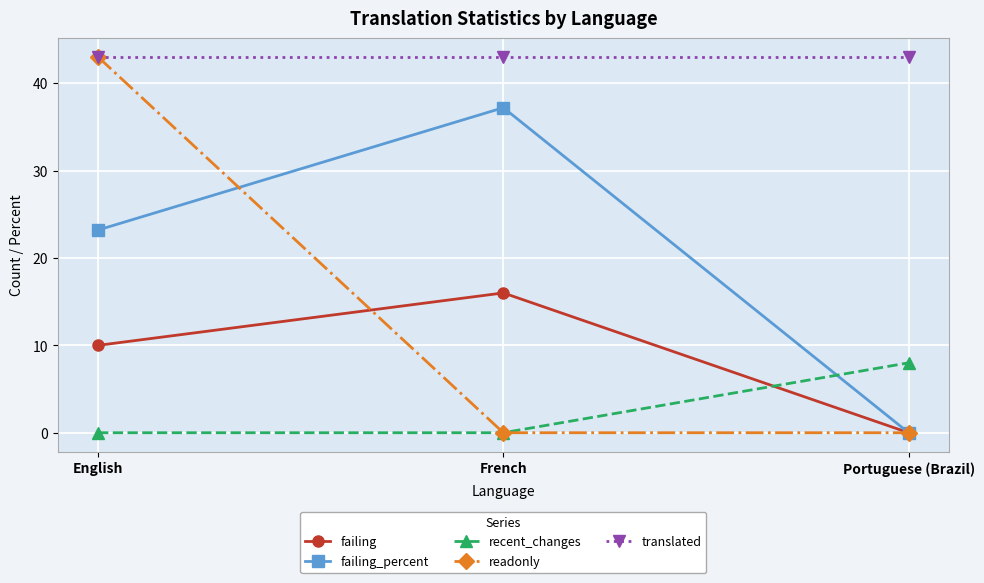

Reading right to left, transcribe all the data shown in this chart.

failing: 0.0	16.0	10.0
failing_percent: 0.0	37.2	23.2
recent_changes: 8.0	0.0	0.0
readonly: 0.0	0.0	43.0
translated: 43.0	43.0	43.0